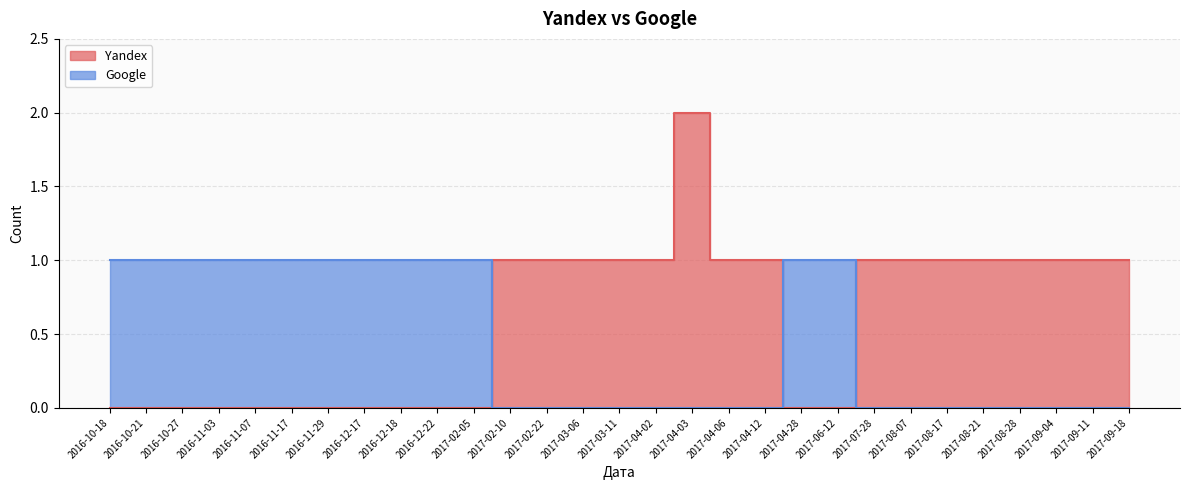

How many series are shown in this chart?

2